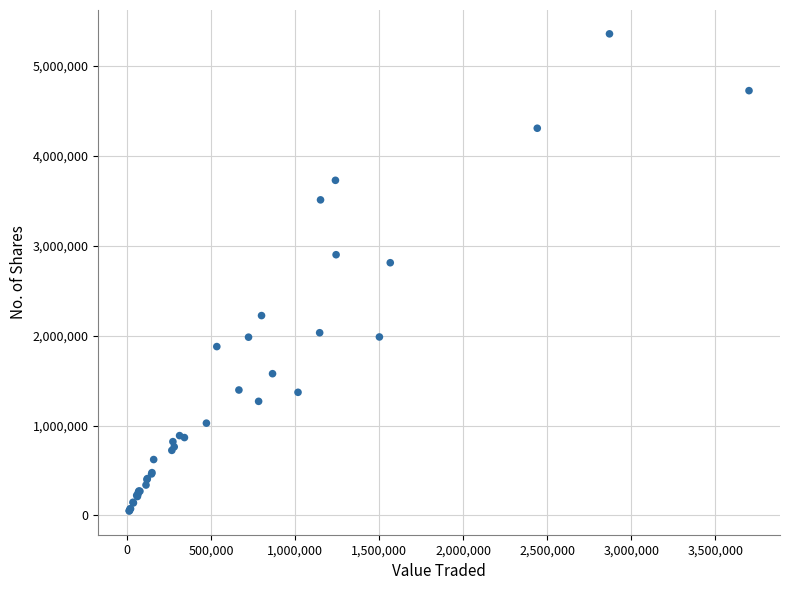

What Y value in the scatter plot is closest to 2702860?

2809932